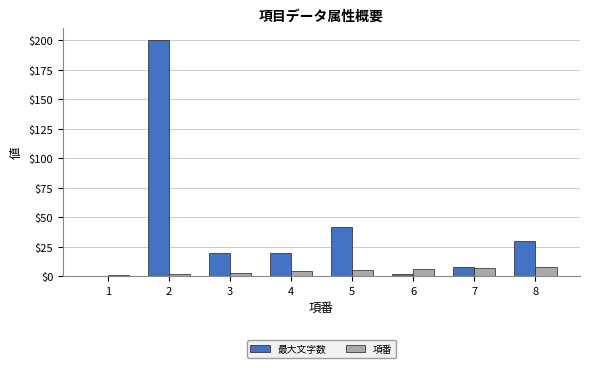

Between 3 and 5, which series saw the biggest shift?

最大文字数